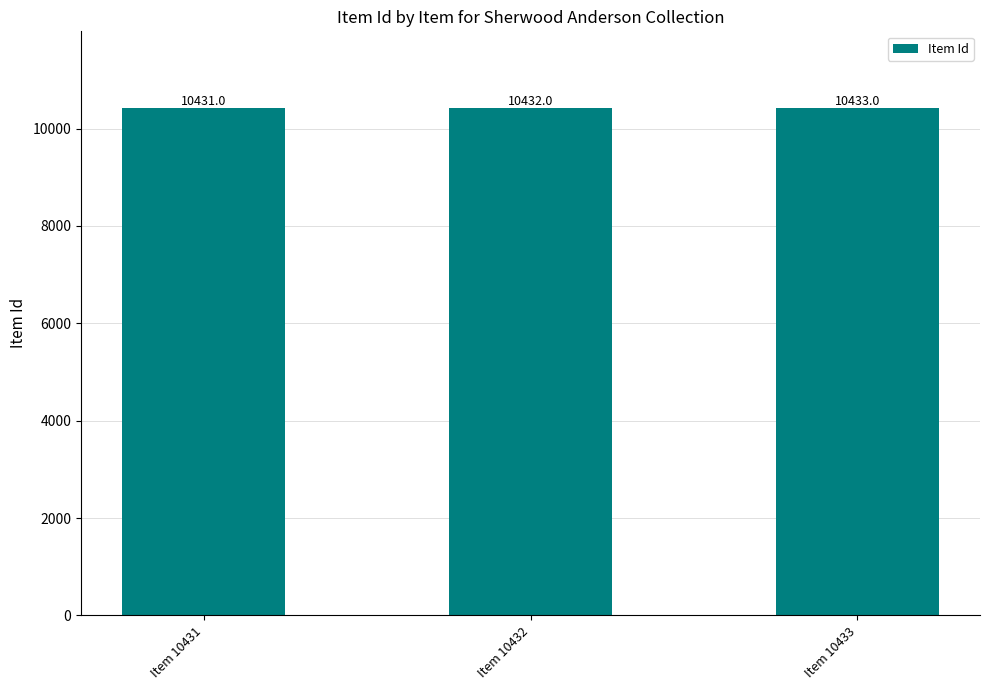

What is the value of the 1st bar from the left?

10431